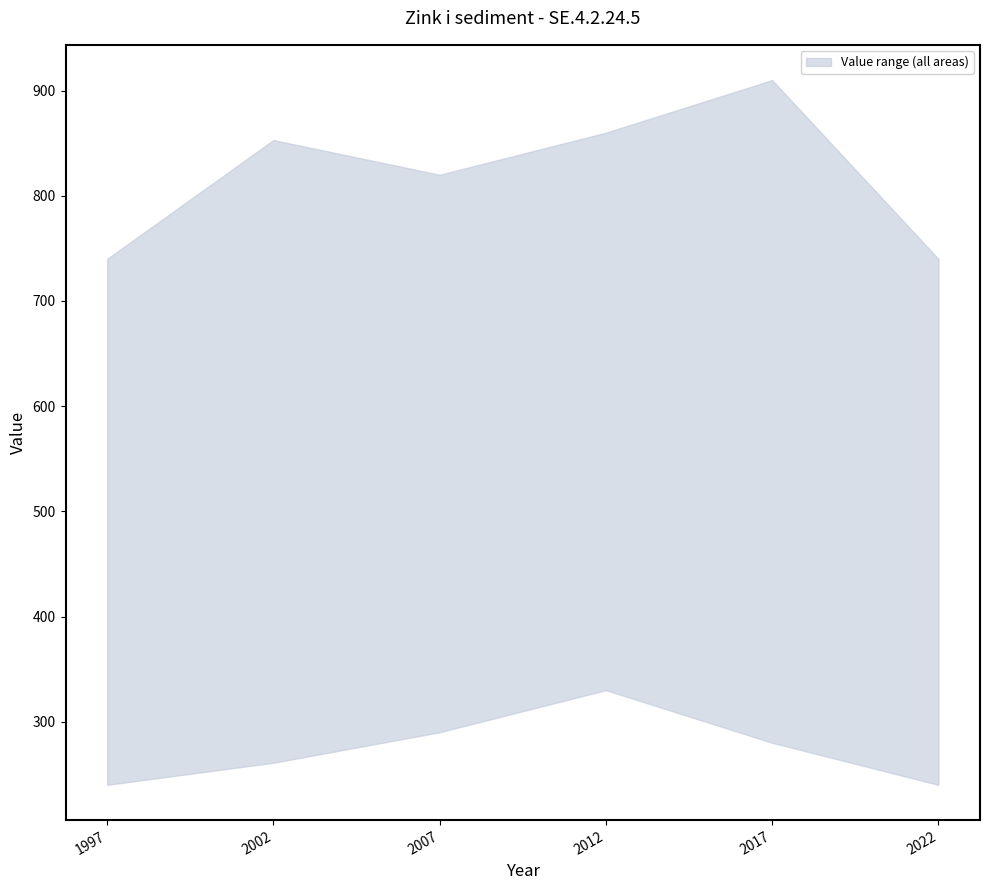

The Kvarnsjön (Tumba) series shows 531 at 2002. True or false?

True